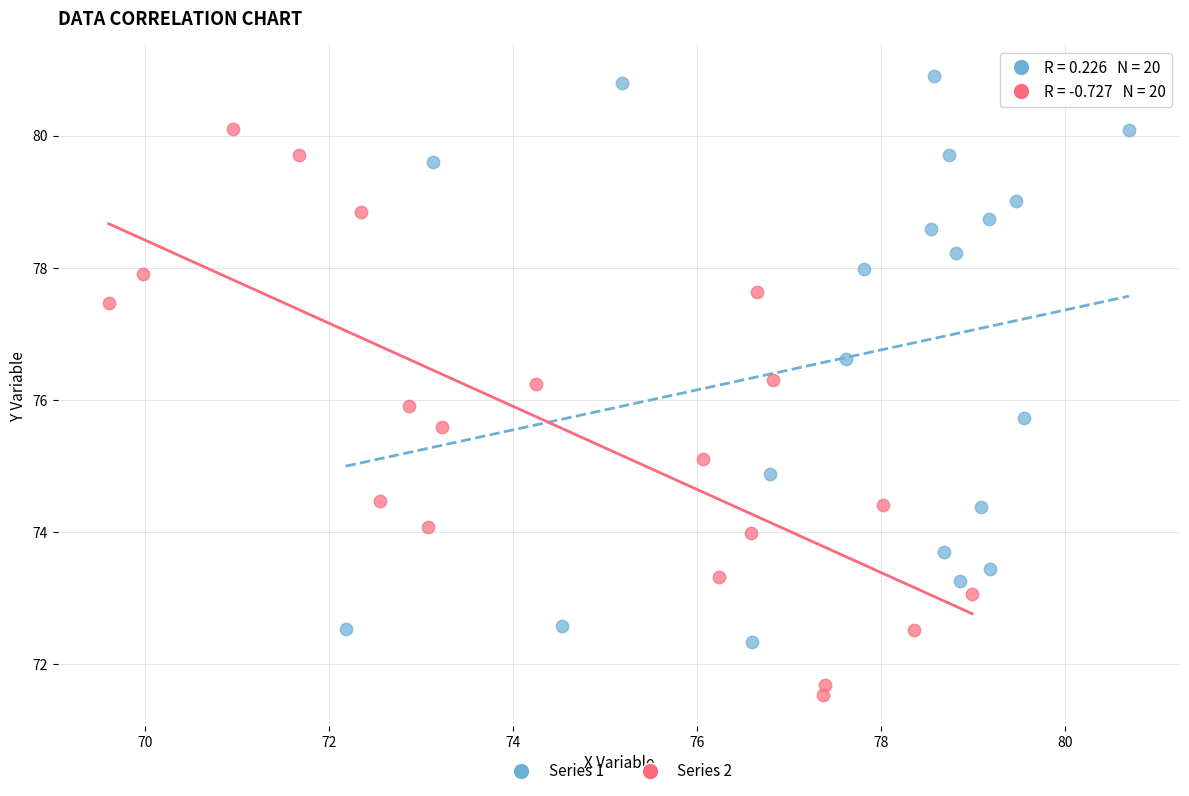

Which series contains the highest Y value?

Series 1